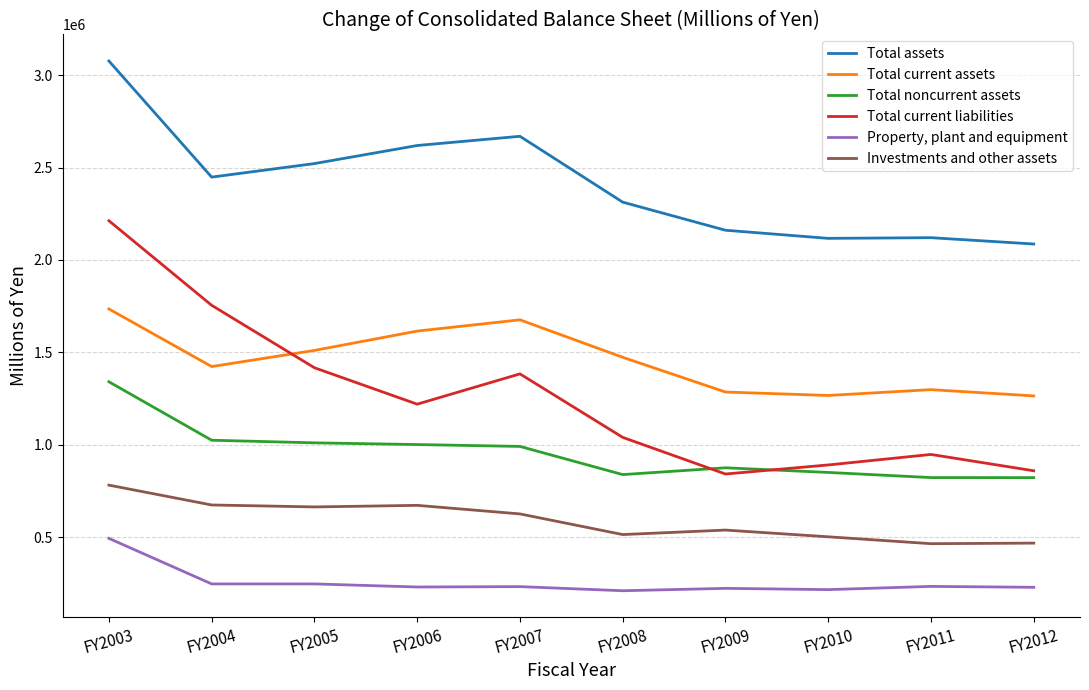

True or false: Total current liabilities and Property, plant and equipment cross at least once.

False